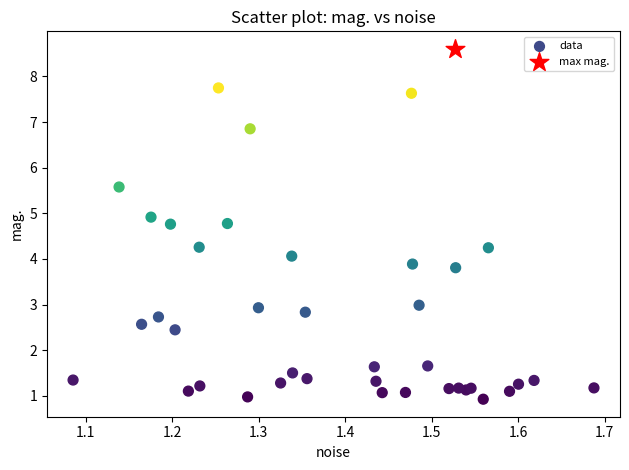

What are all the series names shown in the legend?

data, max mag.